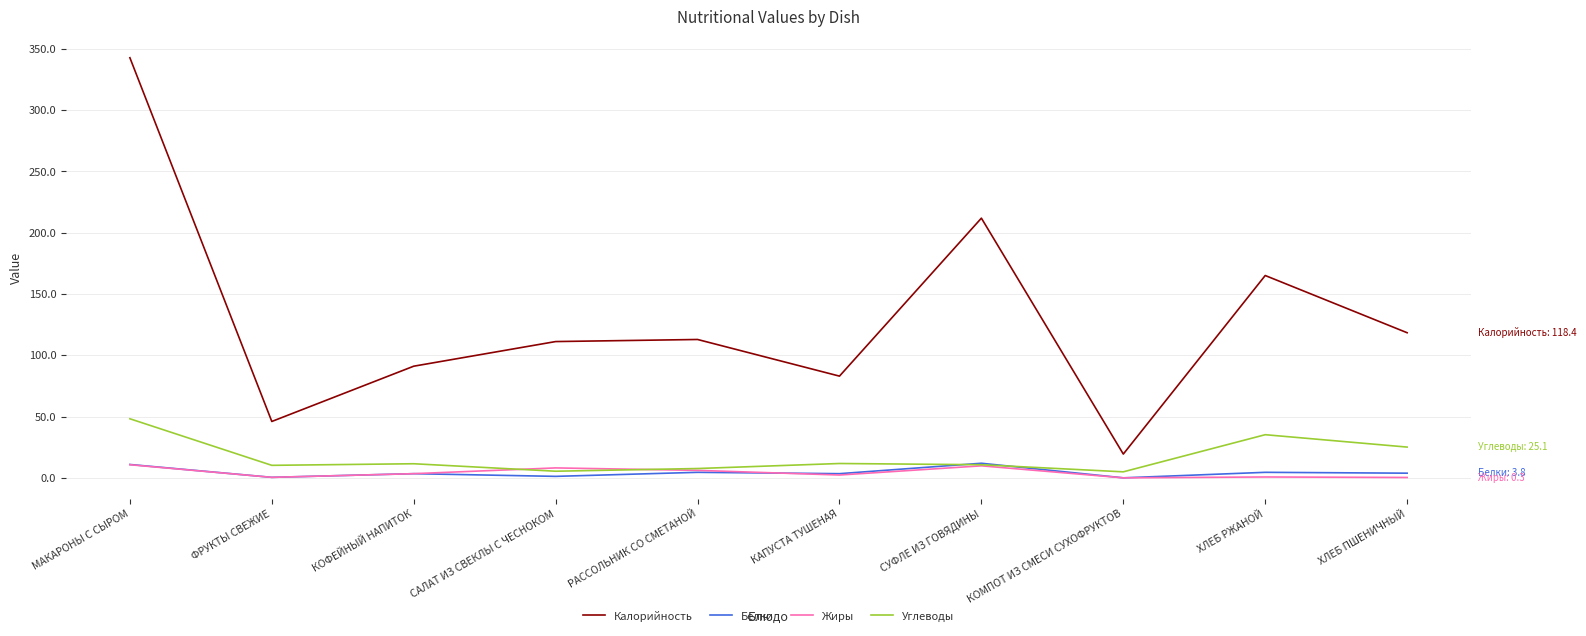

Between МАКАРОНЫ С СЫРОМ and ХЛЕБ РЖАНОЙ, which is larger?

МАКАРОНЫ С СЫРОМ